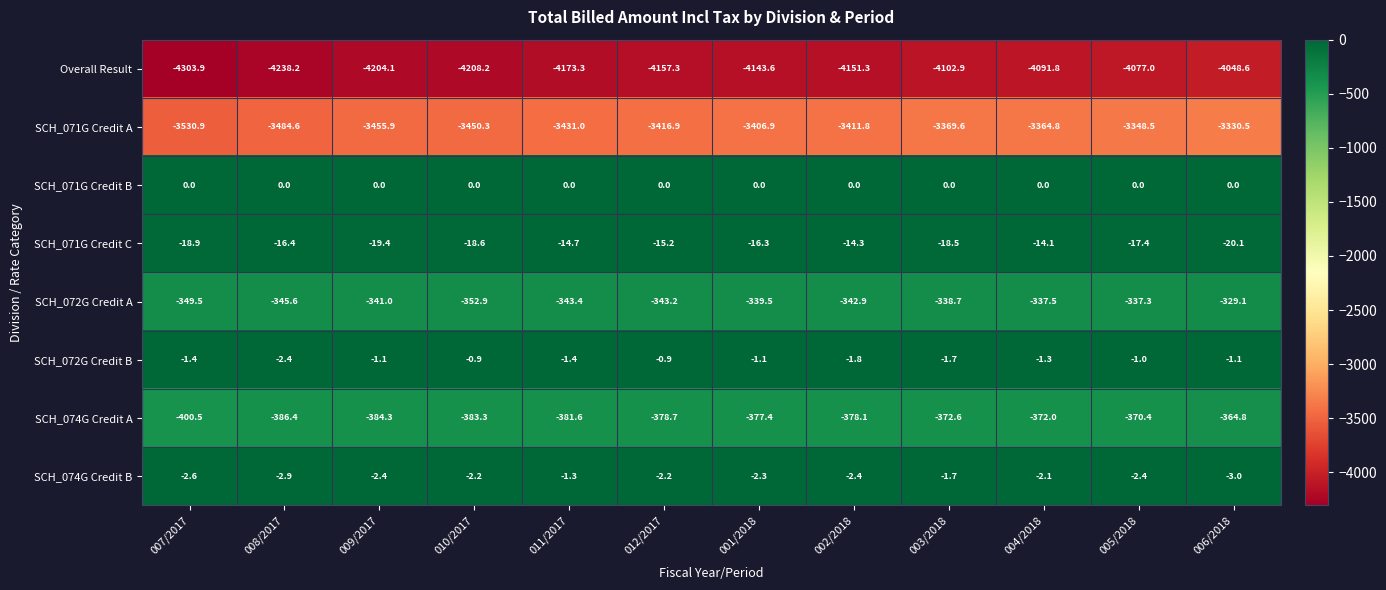

What is the difference between the highest and lowest values at 011/2017?

4173.3